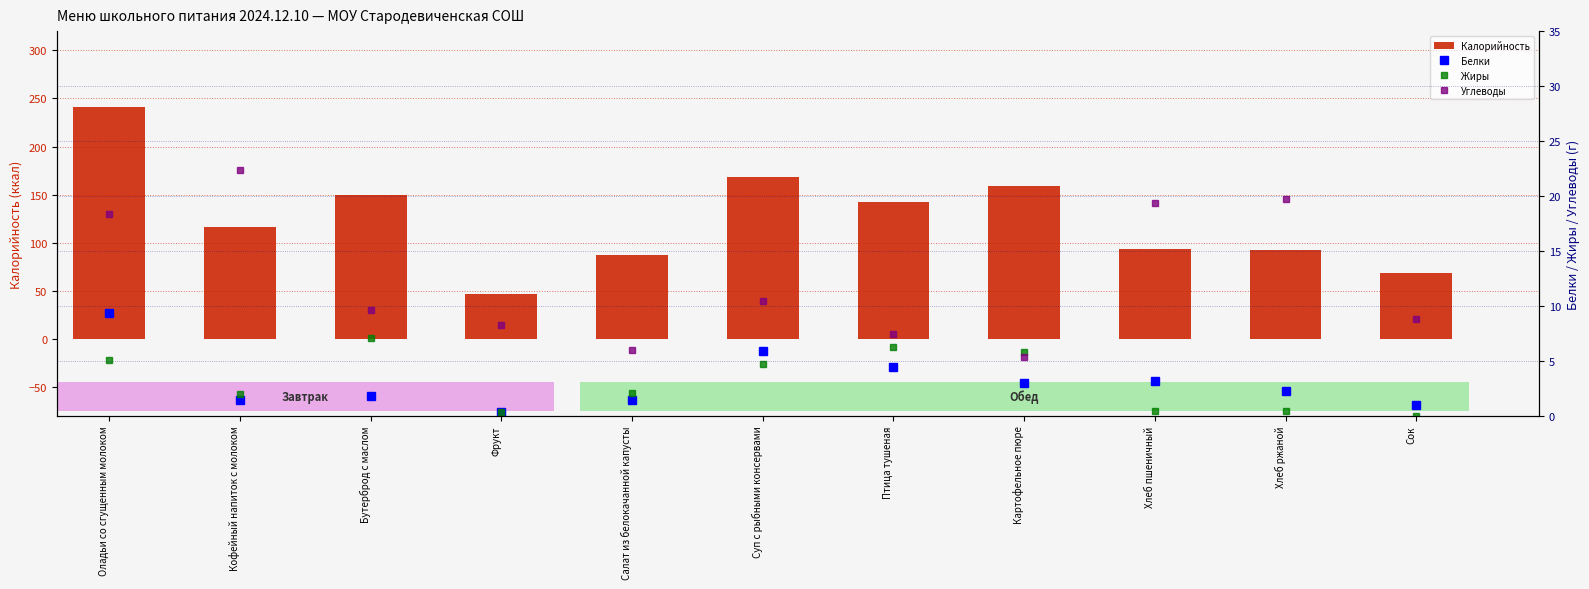

At which label is Белки closest to 4?

Птица тушеная